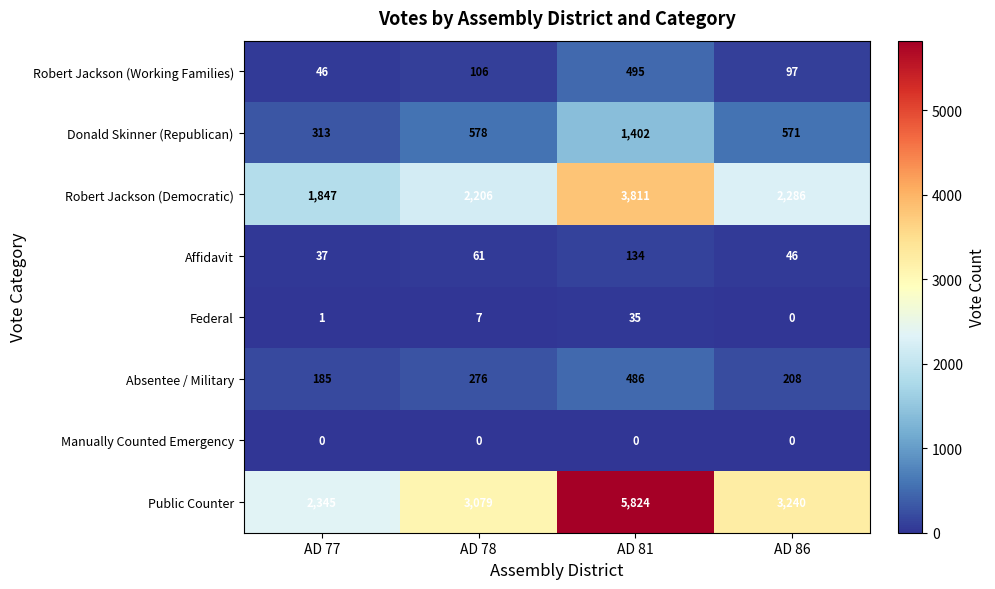

What is the difference between the highest and lowest values at AD 78?

3079